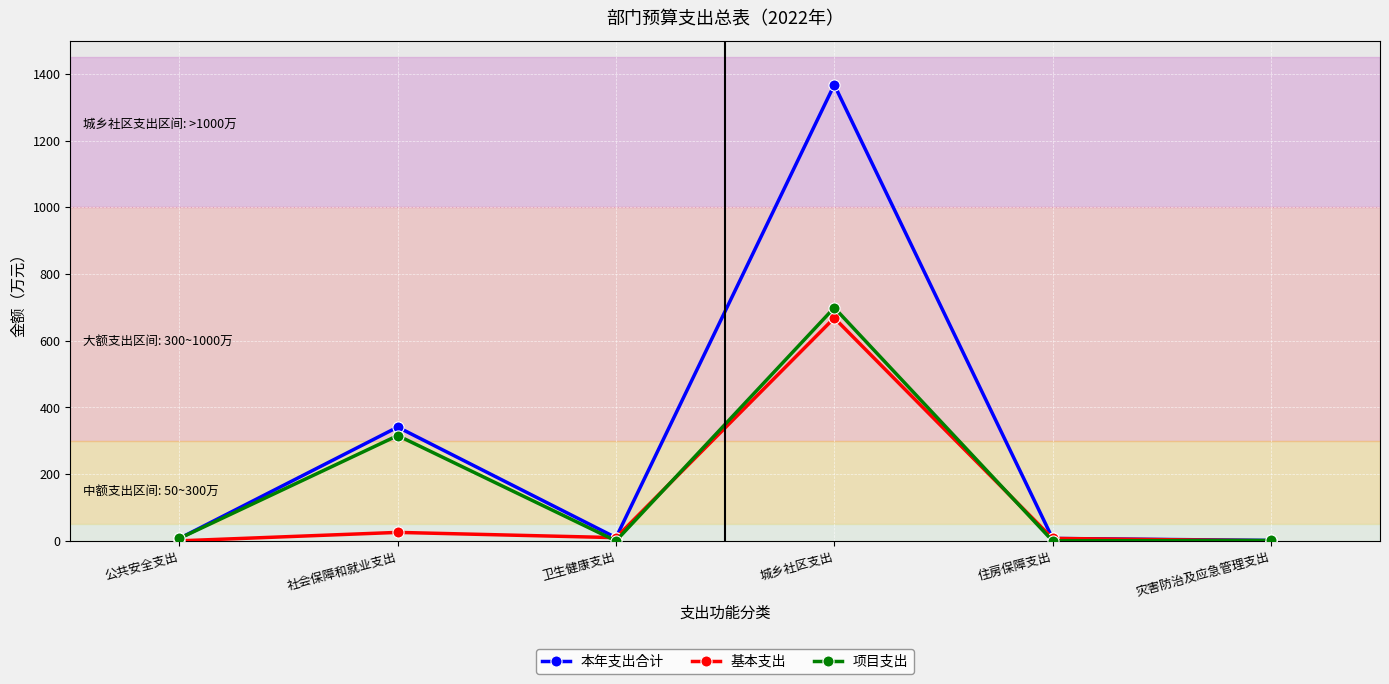

What is the value of the 本年支出合计 point at the 2nd from the left?

341.0